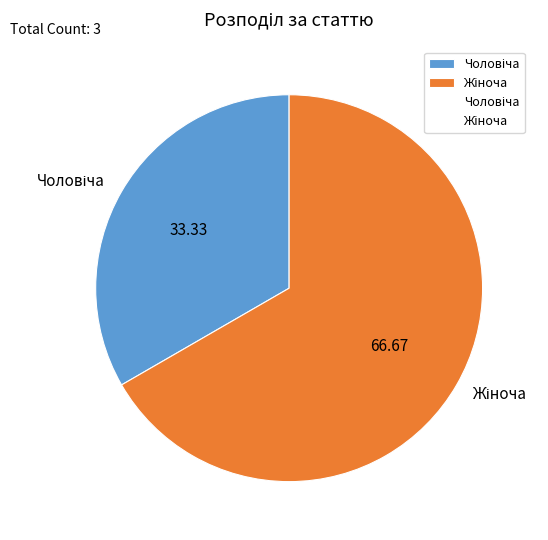

Does any single category account for the majority?

Yes